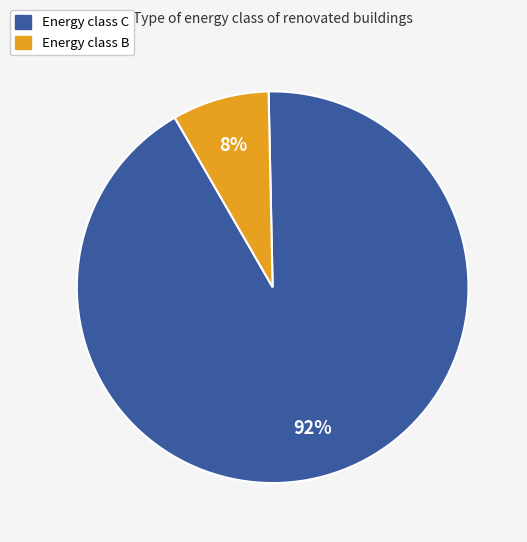

To the nearest percent, what is the difference between the largest and smallest slice percentages?

84%